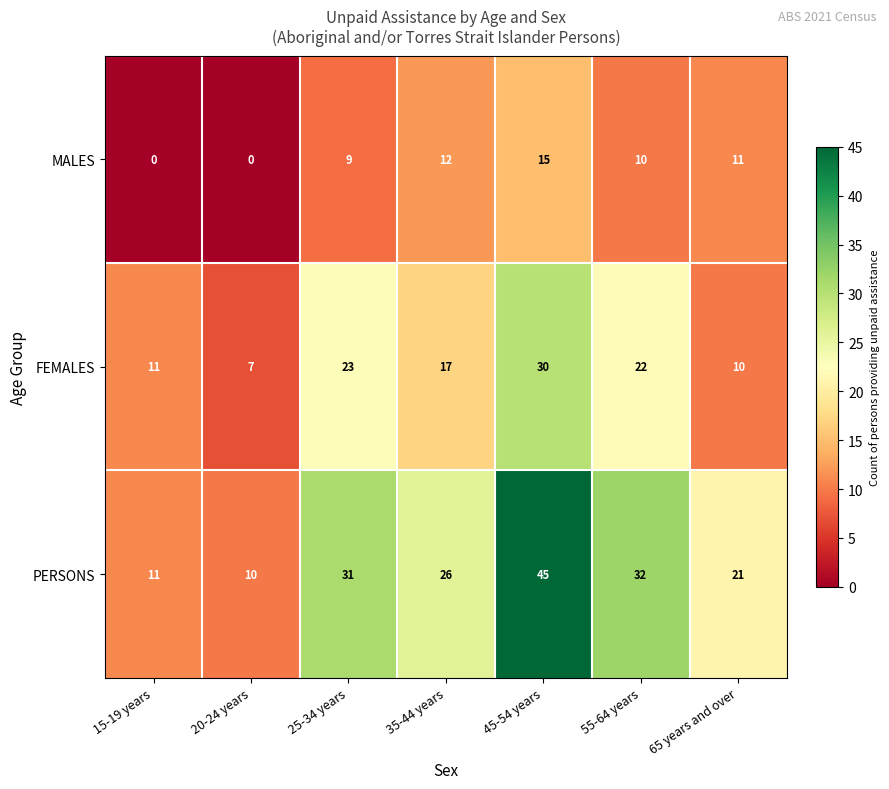

At which label does PERSONS reach its peak?

45-54 years